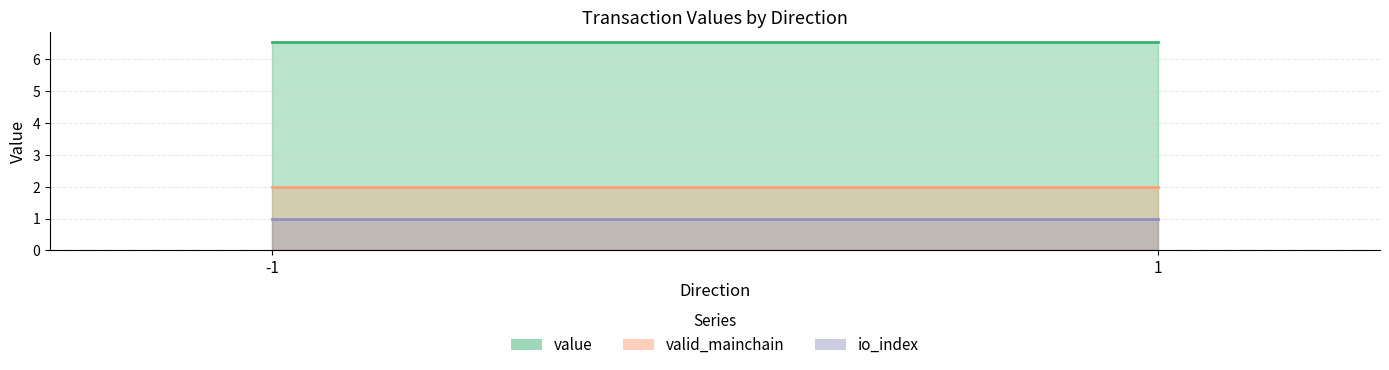

What is the sum of all valid_mainchain values?

4.0